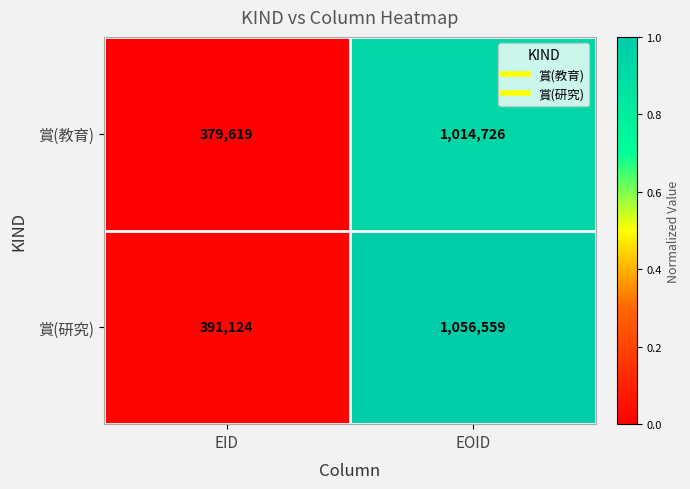

Which series has the largest range (max minus min)?

賞(研究)